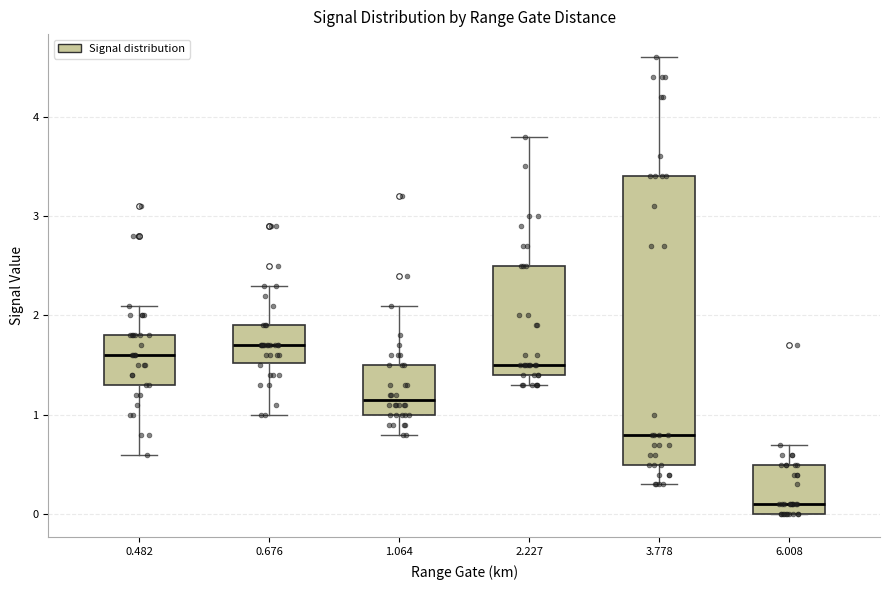

Reading left to right, read every box against the y-axis: the position of its median line, the range the box covers, and the ends of its whiskers. The values are not printed on the chart, so give them approximately, as read against the axis.

0.482: median 1.6, box 1.3 to 1.8, whiskers 0.6 to 2.1
0.676: median 1.7, box 1.5 to 1.9, whiskers 1.0 to 2.3
1.064: median 1.2, box 1.0 to 1.5, whiskers 0.8 to 2.1
2.227: median 1.5, box 1.4 to 2.5, whiskers 1.3 to 3.8
3.778: median 0.8, box 0.5 to 3.4, whiskers 0.3 to 4.6
6.008: median 0.1, box 0.0 to 0.5, whiskers 0.0 to 0.7